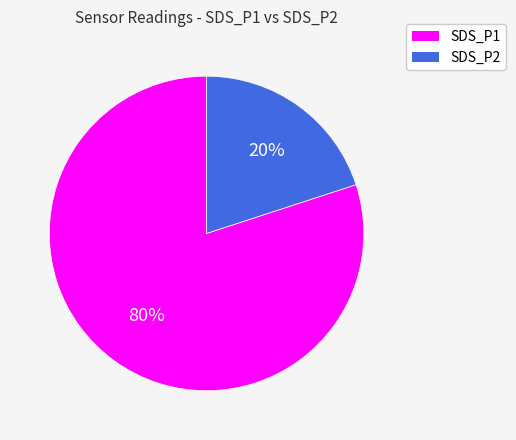

Do SDS_P1 and SDS_P2 together represent more than half of the pie?

Yes